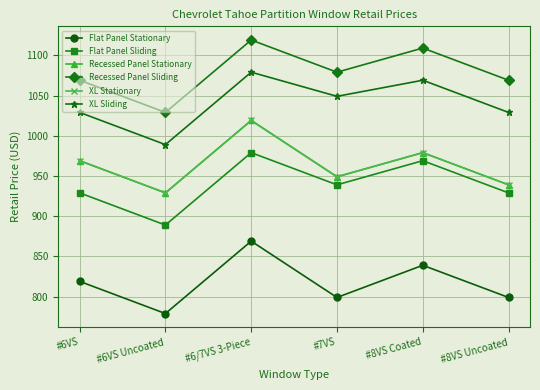

What is the label of the 3rd point from the right?

#7VS